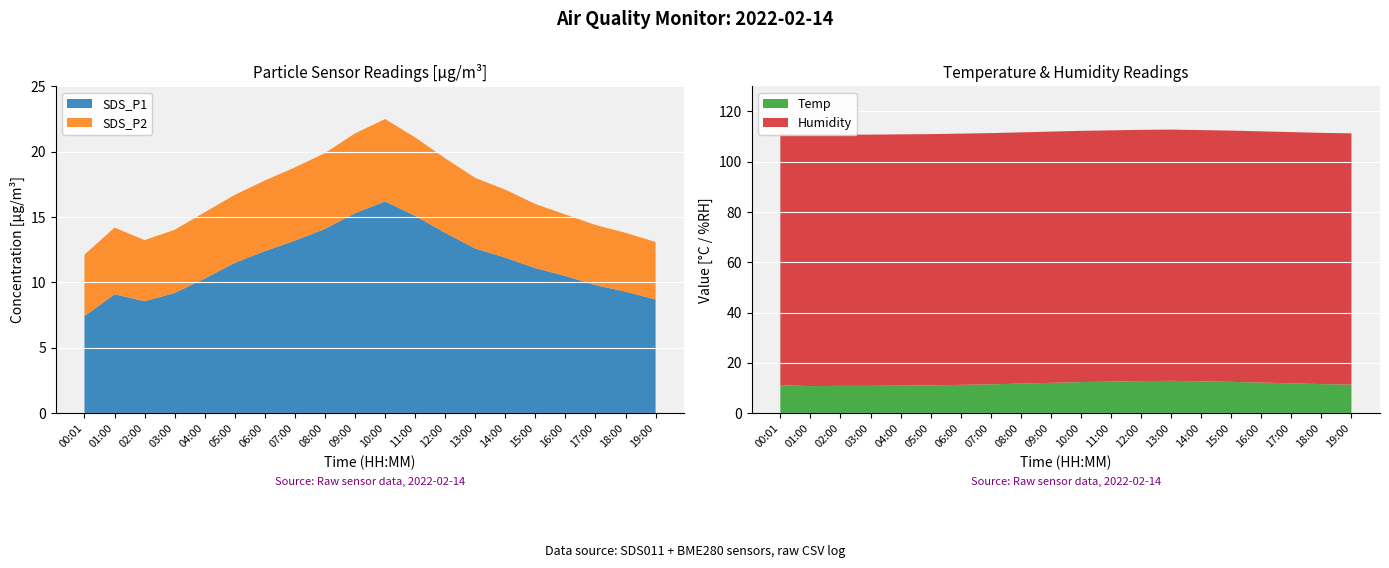

Reading left to right, list all the values displayed in this chart.

SDS_P1: 00:01=7.4	01:00=9.1	02:00=8.6	03:00=9.2	04:00=10.3	05:00=11.5	06:00=12.4	07:00=13.2	08:00=14.1	09:00=15.3	10:00=16.2	11:00=15.1	12:00=13.8	13:00=12.6	14:00=11.9	15:00=11.1	16:00=10.5	17:00=9.8	18:00=9.3	19:00=8.7
SDS_P2: 00:01=4.7	01:00=5.1	02:00=4.7	03:00=4.8	04:00=5.1	05:00=5.2	06:00=5.4	07:00=5.6	08:00=5.8	09:00=6.1	10:00=6.3	11:00=6.0	12:00=5.7	13:00=5.4	14:00=5.2	15:00=4.9	16:00=4.7	17:00=4.6	18:00=4.5	19:00=4.4
Temp: 00:01=11.2	01:00=10.8	02:00=10.9	03:00=10.9	04:00=11.0	05:00=11.1	06:00=11.3	07:00=11.5	08:00=11.8	09:00=12.1	10:00=12.4	11:00=12.6	12:00=12.8	13:00=12.9	14:00=12.7	15:00=12.5	16:00=12.2	17:00=11.9	18:00=11.6	19:00=11.4
Humidity: 00:01=99.9	01:00=99.9	02:00=99.9	03:00=99.9	04:00=99.9	05:00=99.9	06:00=99.9	07:00=99.9	08:00=99.9	09:00=99.9	10:00=99.9	11:00=99.9	12:00=99.9	13:00=99.9	14:00=99.9	15:00=99.9	16:00=99.9	17:00=99.9	18:00=99.9	19:00=99.9